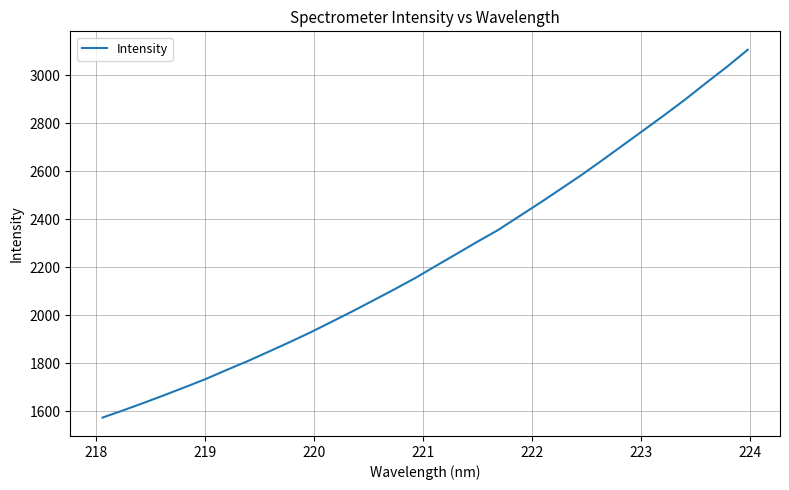

What is the greatest value displayed?

3106.9